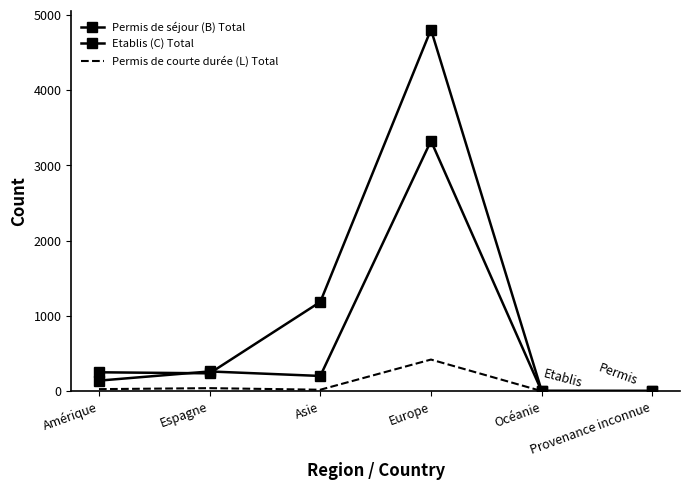

Between Océanie and Amérique, which is larger?

Amérique